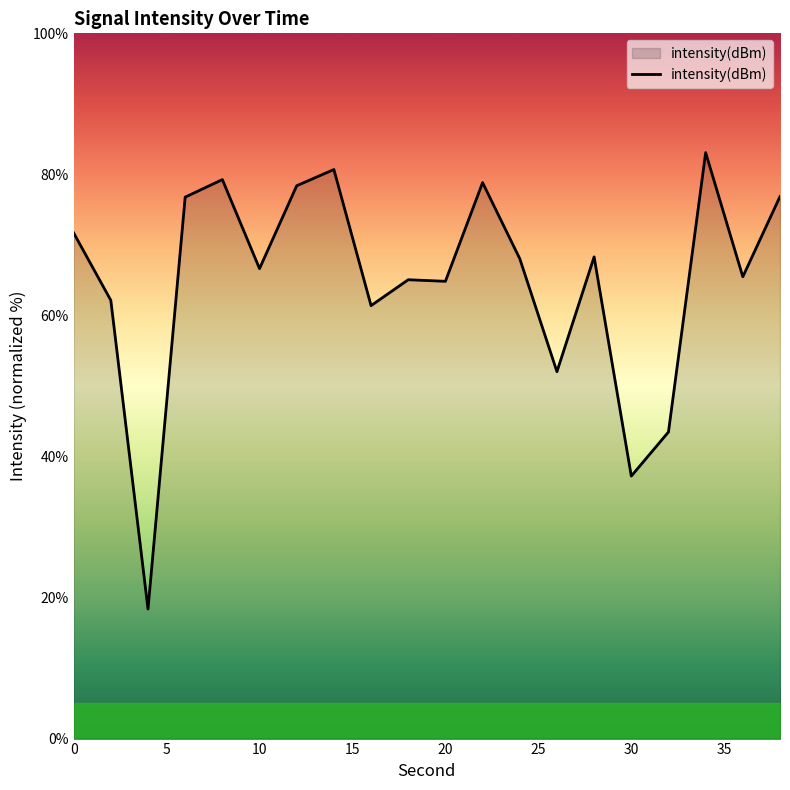

What is the maximum value shown in the chart?

83.1